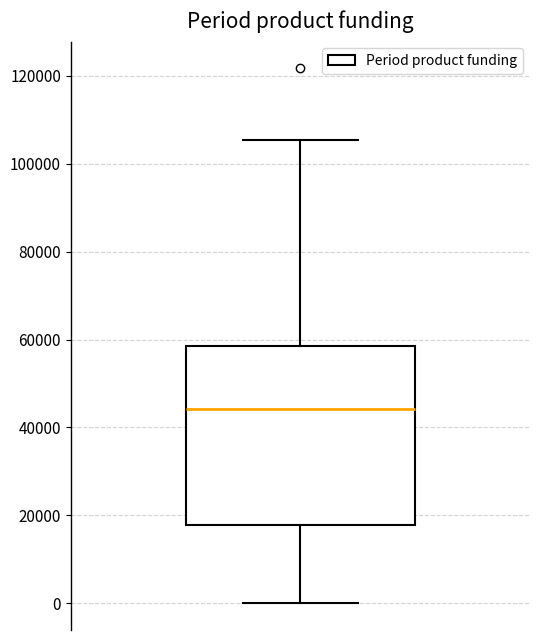

Where does the upper whisker of the box end on the y-axis? The values are not printed on the chart, so give them approximately, as read against the axis.

106000